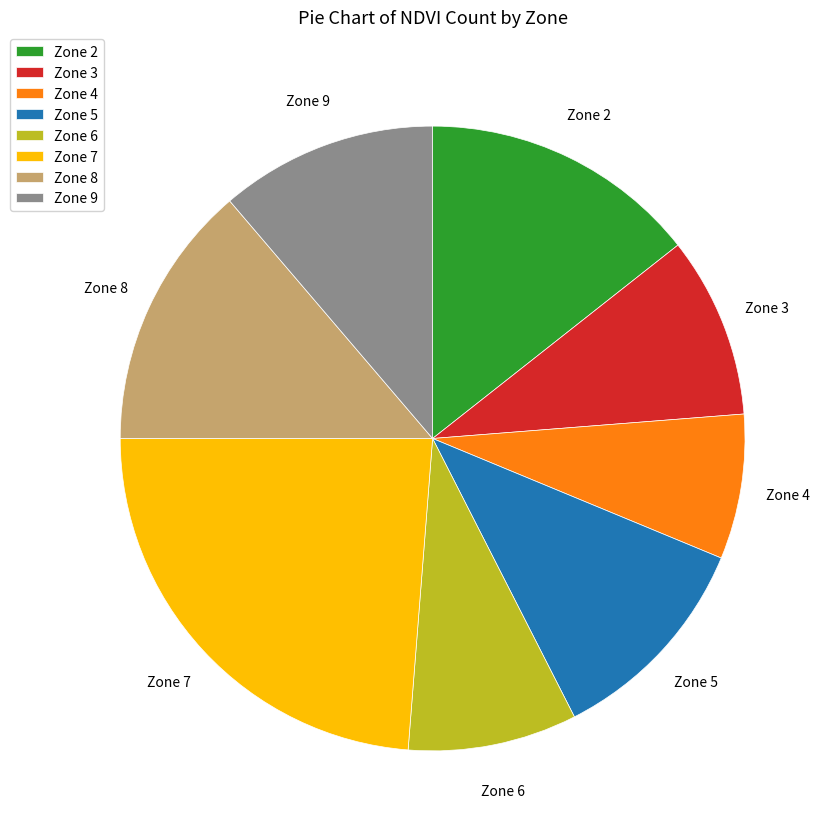

Is Zone 5 the majority of the pie?

No